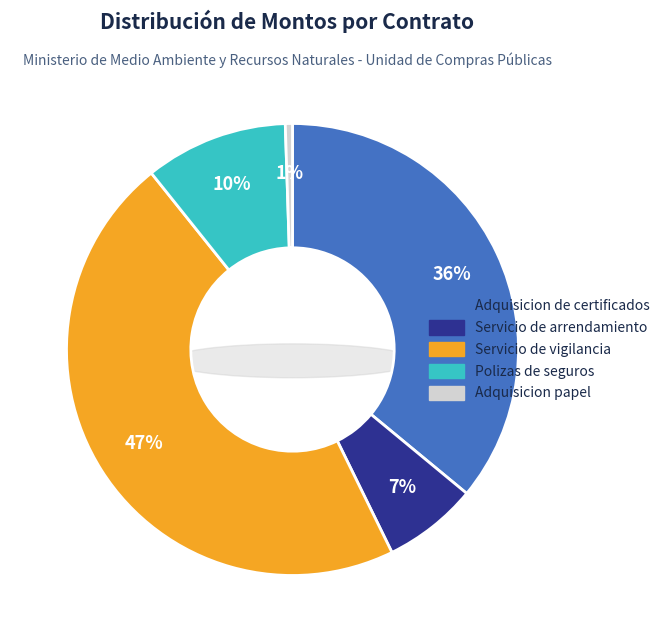

Does Adquisicion de certificados represent more than half of the total?

No